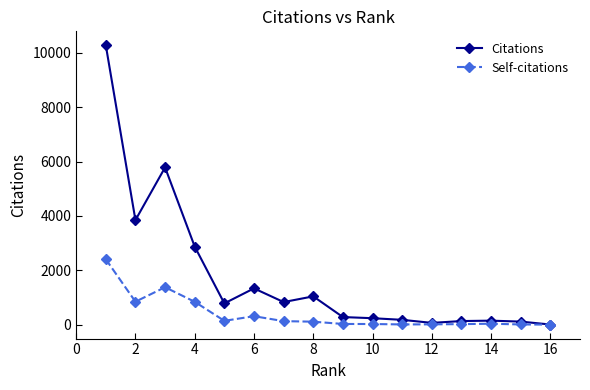

In Citations, how many points are lower than both neighbors (excluding endpoints)?

4